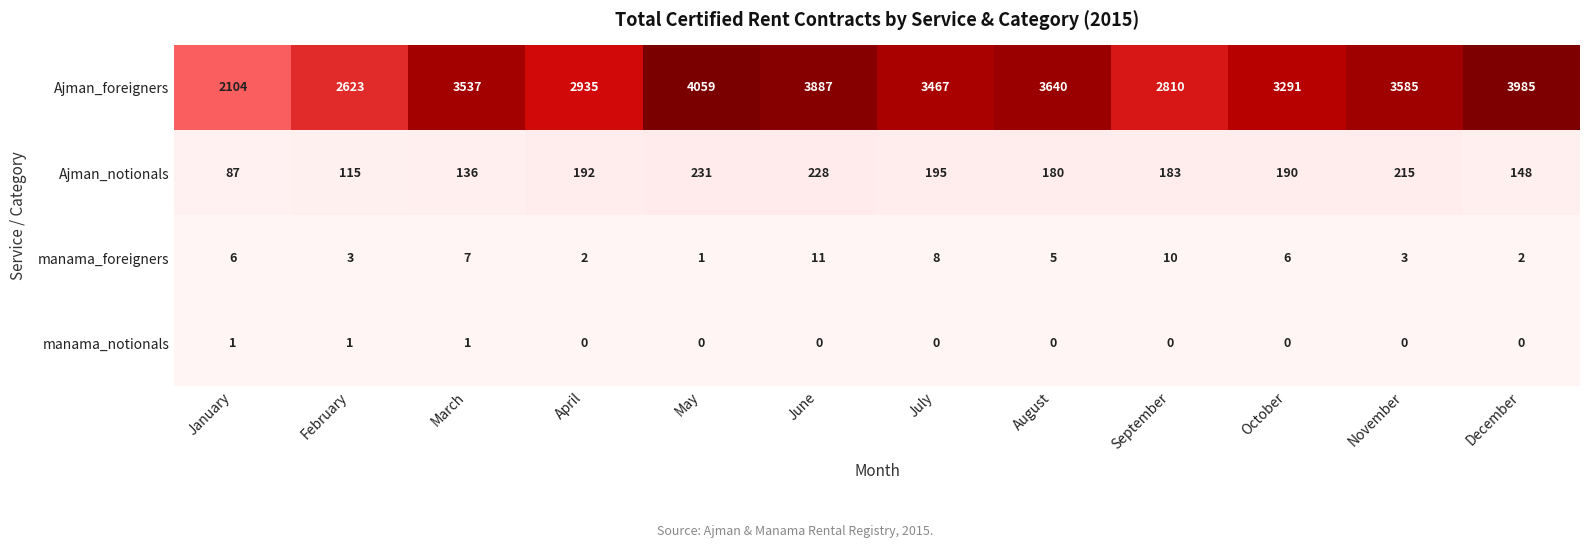

True or false: Ajman_foreigners has a value of 3887 at June.

True